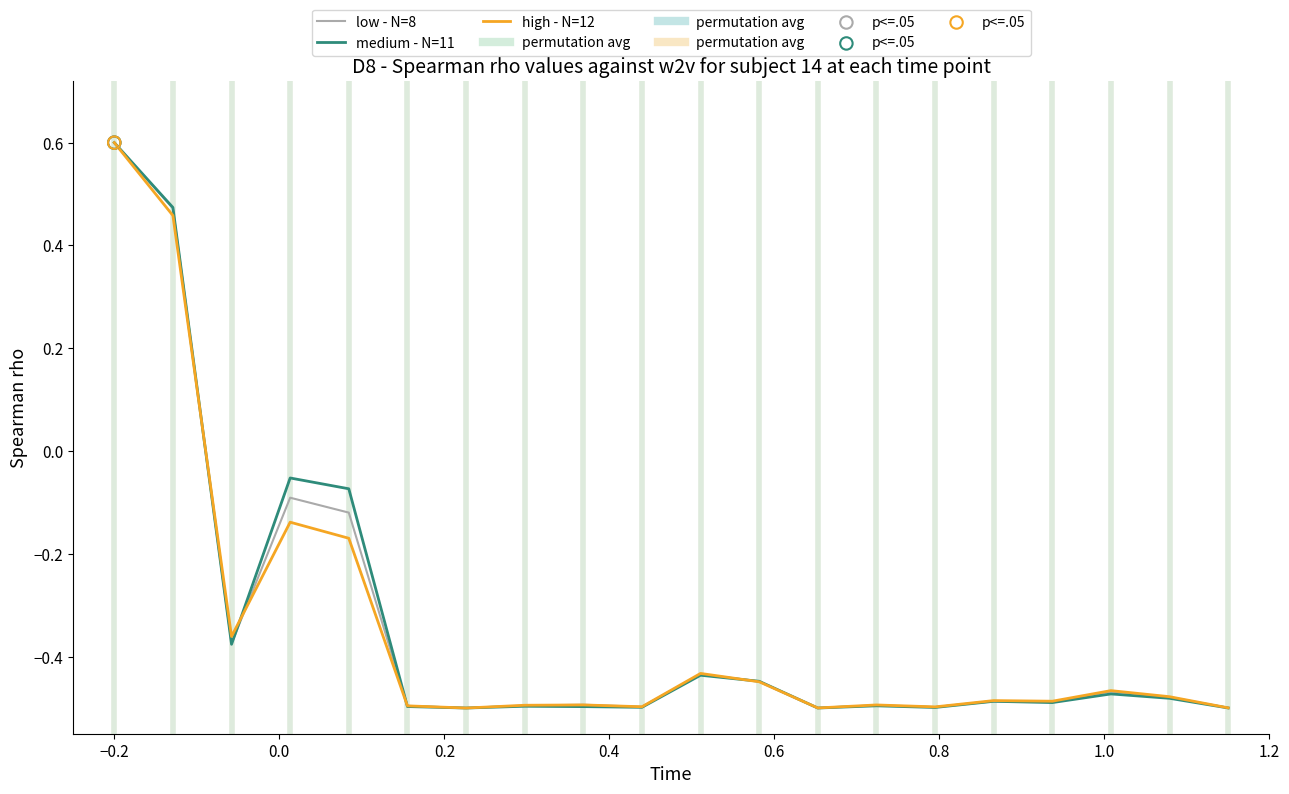

What is the greatest value displayed?

0.6